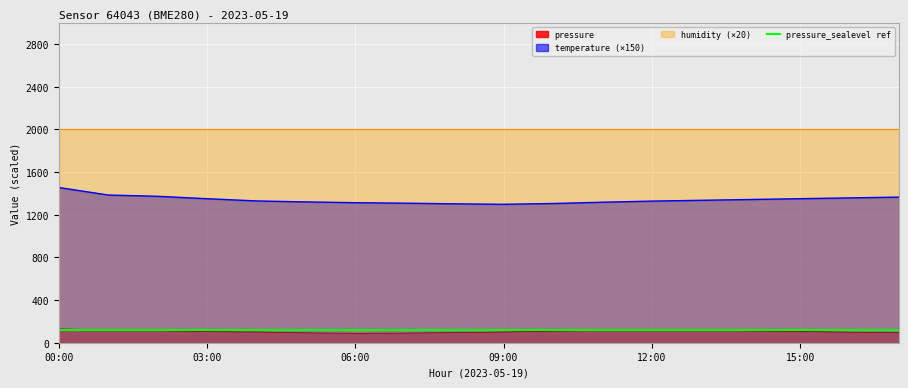

How many interior local peaks does the pressure series have?

1